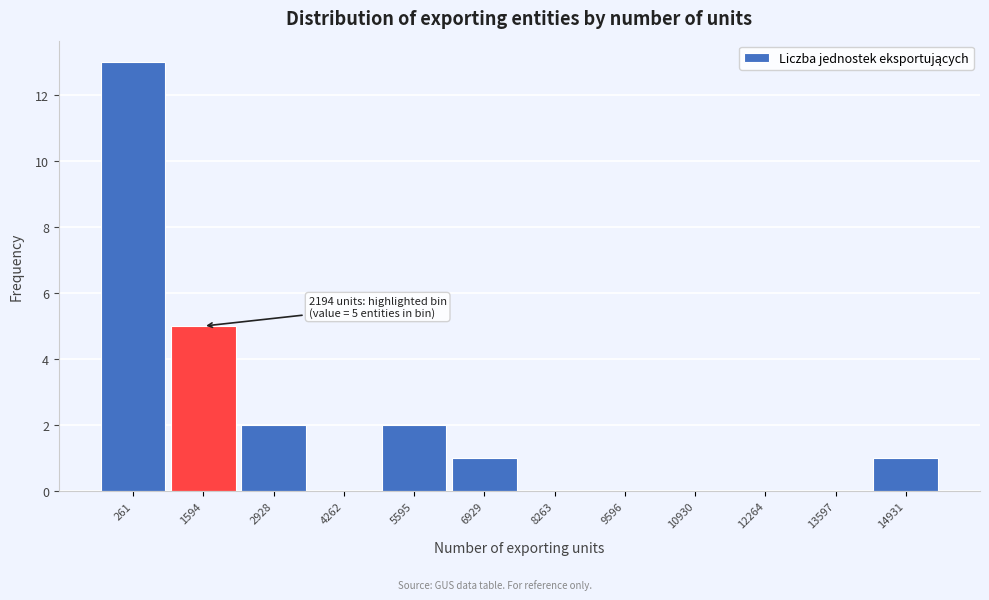

Reading left to right, transcribe all the data shown in this chart.

261=13	1594=5	2928=2	4262=0	5595=2	6929=1	8263=0	9596=0	10930=0	12264=0	13597=0	14931=1